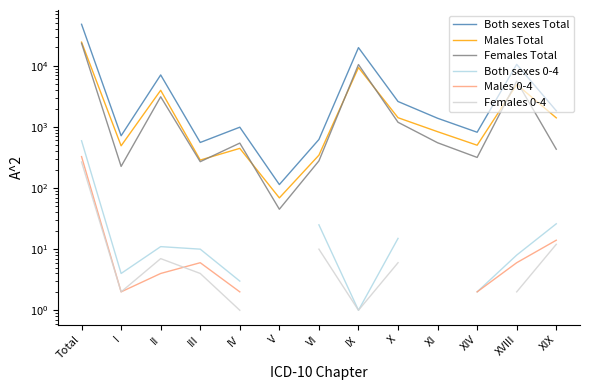

At which label does Both sexes 0-4 first exceed 11?

Total